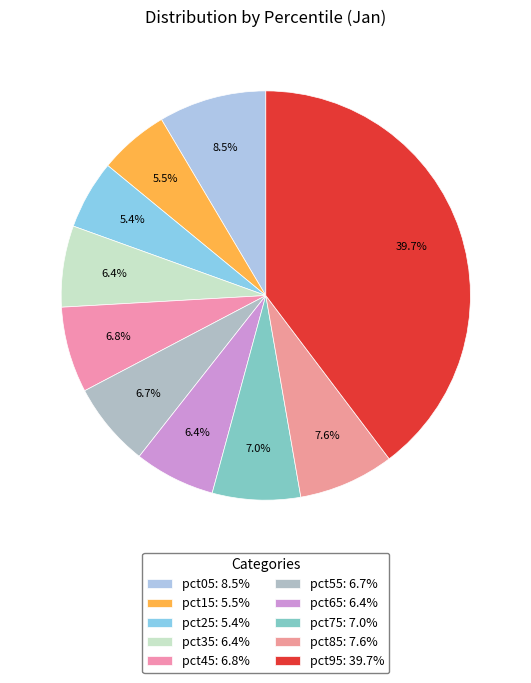

Does pct75 account for over 50% of the chart?

No